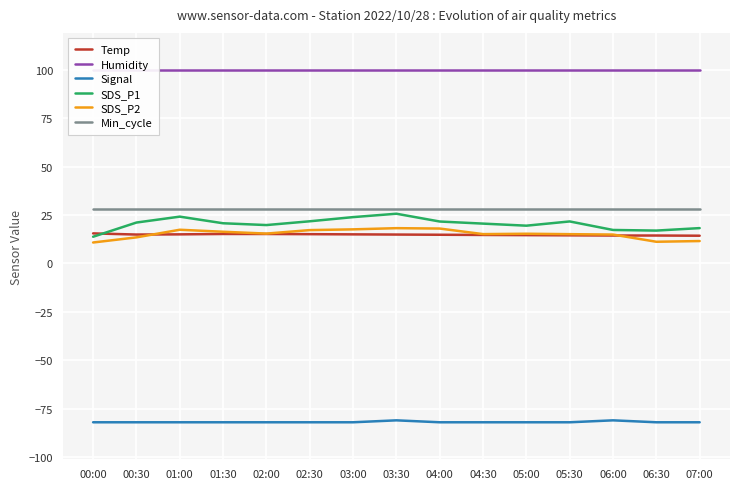

What is the difference between the second highest and minimum values in the SDS_P2 series?

7.2